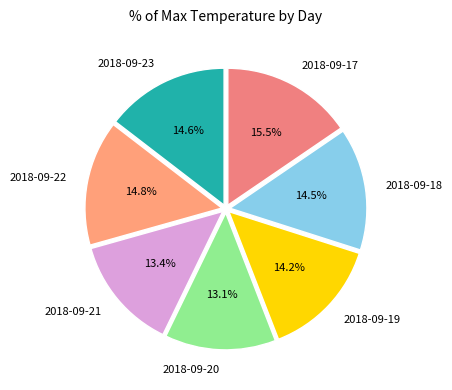

Combined, what portion of the pie is 2018-09-22 and 2018-09-19?

29.0%